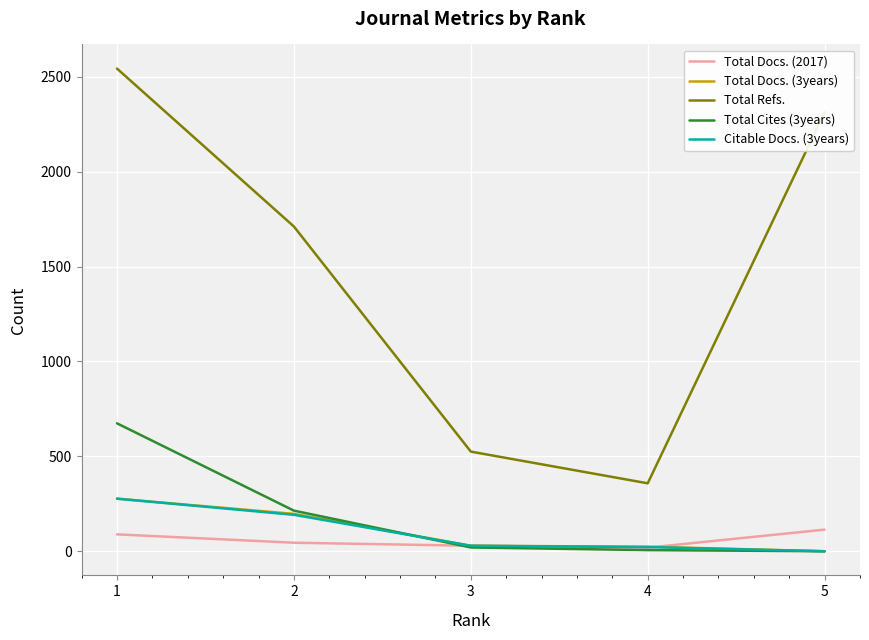

The value of Total Refs. at 4 is 625. True or false?

False